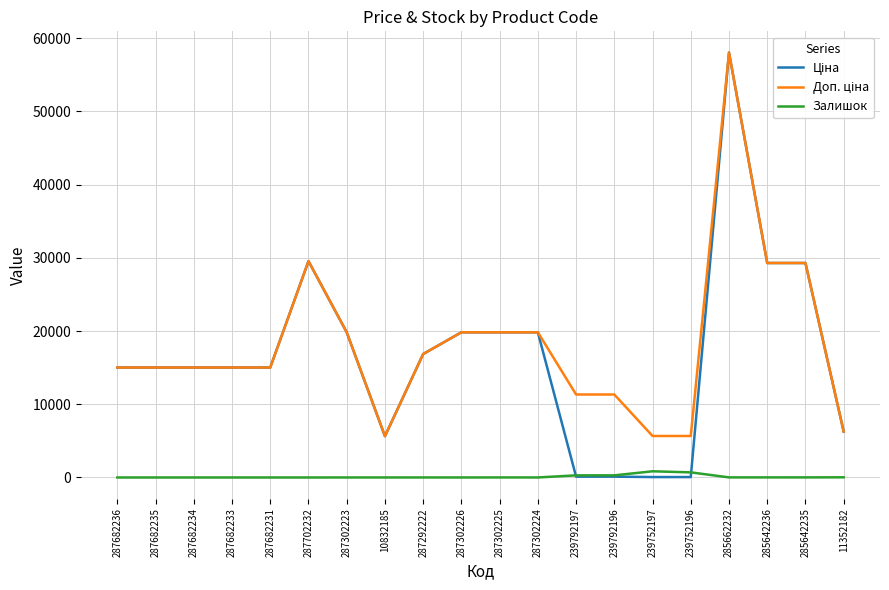

Does the chart display data point markers on the line(s)?

No